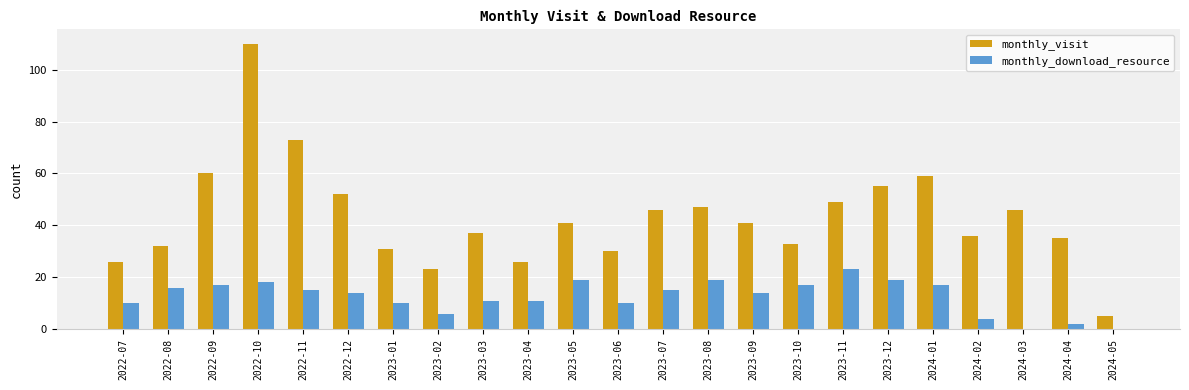

Are the bars horizontal?

No